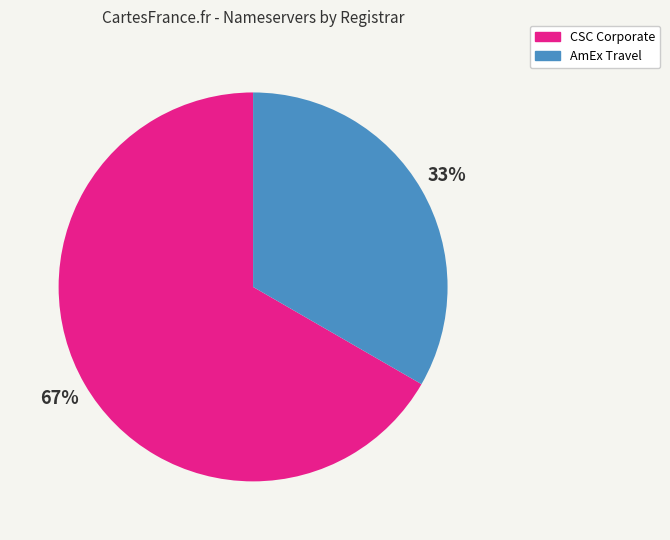

Is there any slice that represents more than half of the pie?

Yes